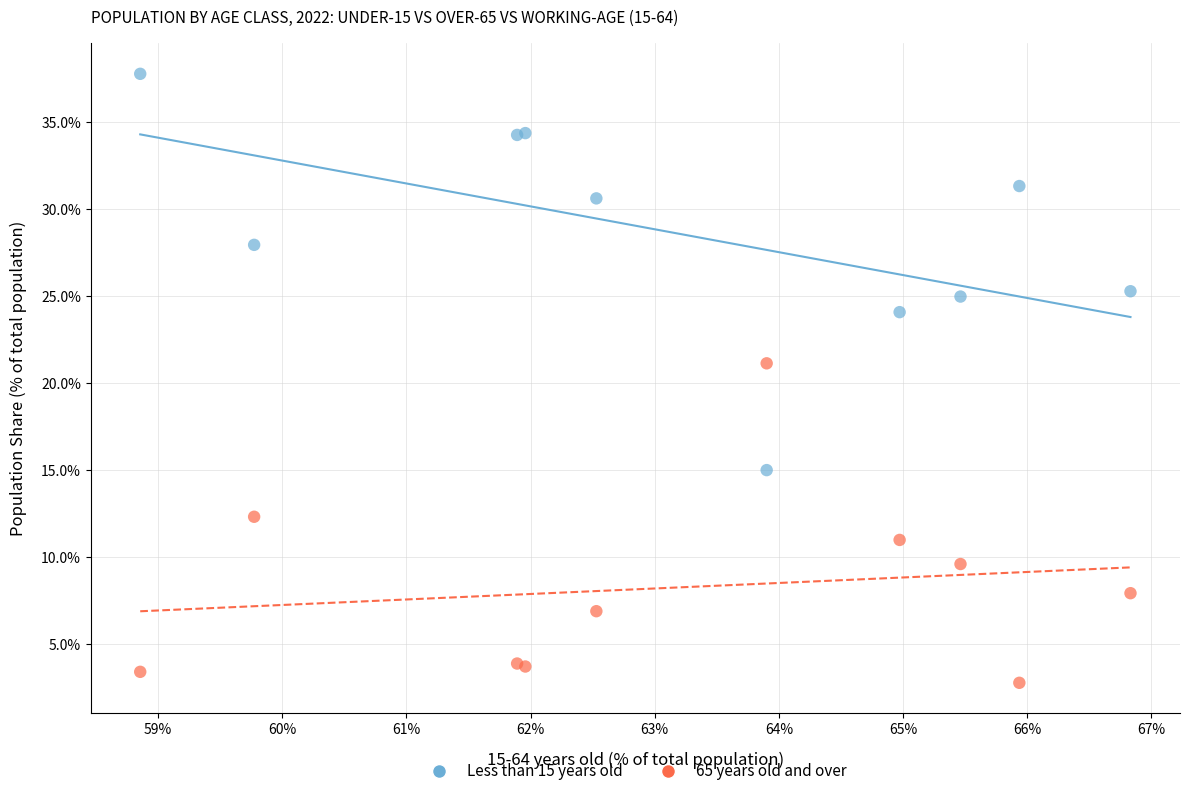

Across all series, what Y value is closest to 20?

21.1